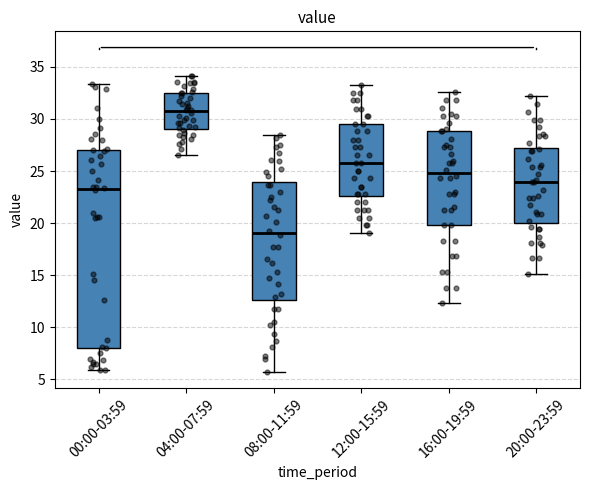

Reading left to right, read every box against the y-axis: the position of its median line, the range the box covers, and the ends of its whiskers. The values are not printed on the chart, so give them approximately, as read against the axis.

00:00-03:59: median 23.5, box 8.0 to 27.0, whiskers 6.0 to 33.5
04:00-07:59: median 30.5, box 29.0 to 32.5, whiskers 26.5 to 34.0
08:00-11:59: median 19.0, box 12.5 to 24.0, whiskers 5.5 to 28.5
12:00-15:59: median 26.0, box 22.5 to 29.5, whiskers 19.0 to 33.5
16:00-19:59: median 25.0, box 20.0 to 29.0, whiskers 12.5 to 32.5
20:00-23:59: median 24.0, box 20.0 to 27.5, whiskers 15.0 to 32.0